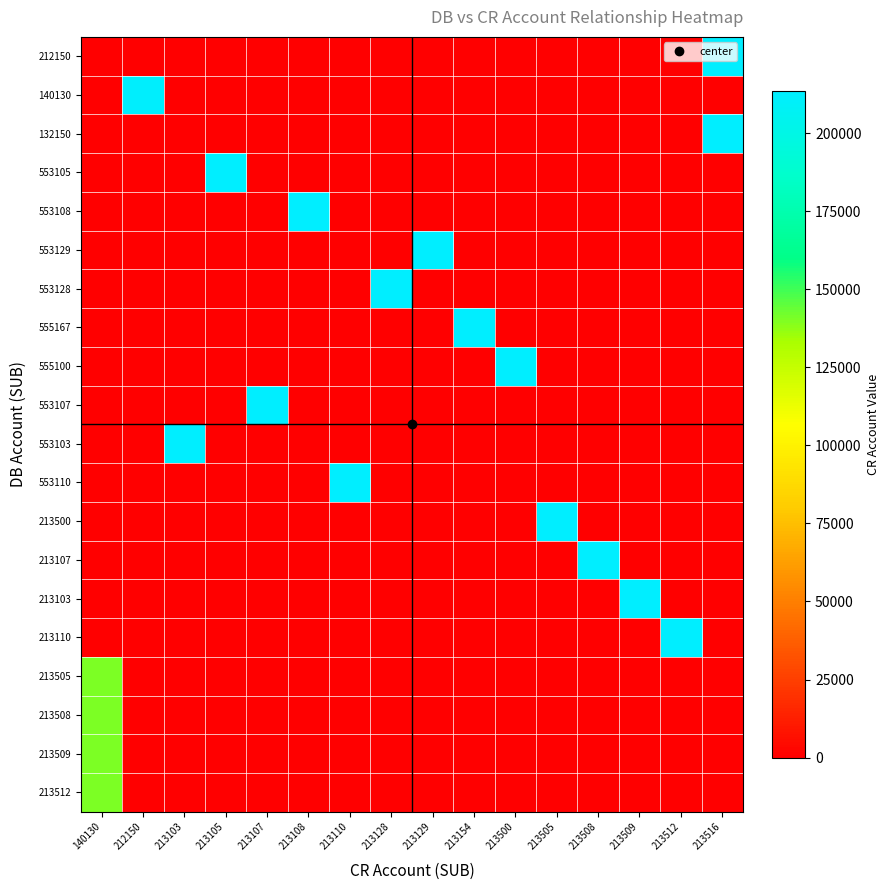

Which category has the highest value across all series?

213516